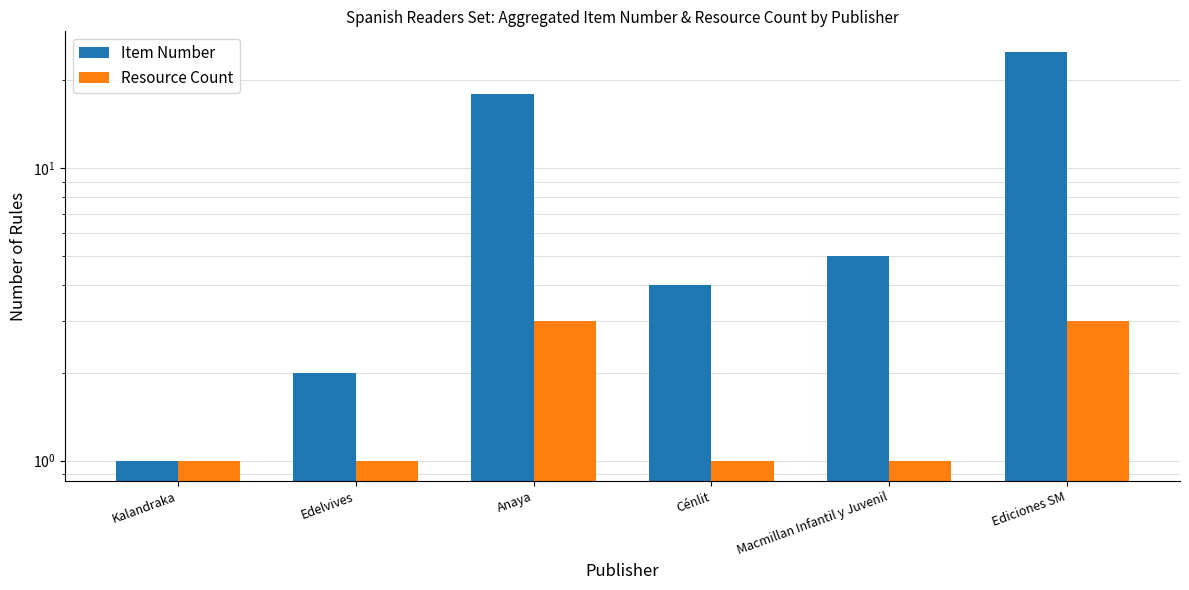

What are all the series names shown in the legend?

Item Number, Resource Count